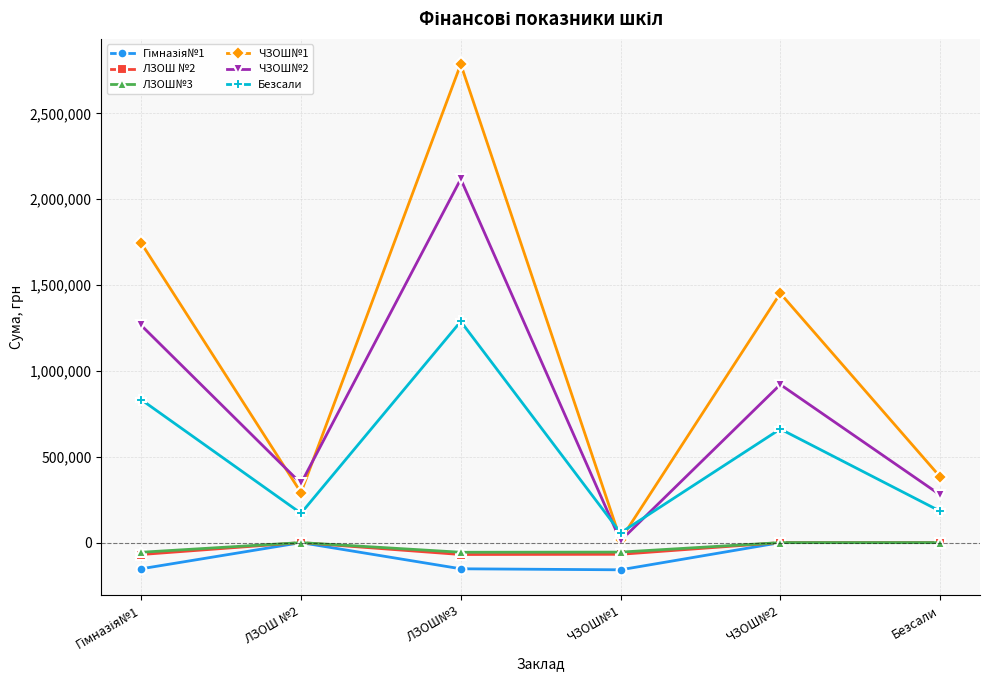

The ЧЗОШ№2 series shows 278521.5 at Безсали. True or false?

True